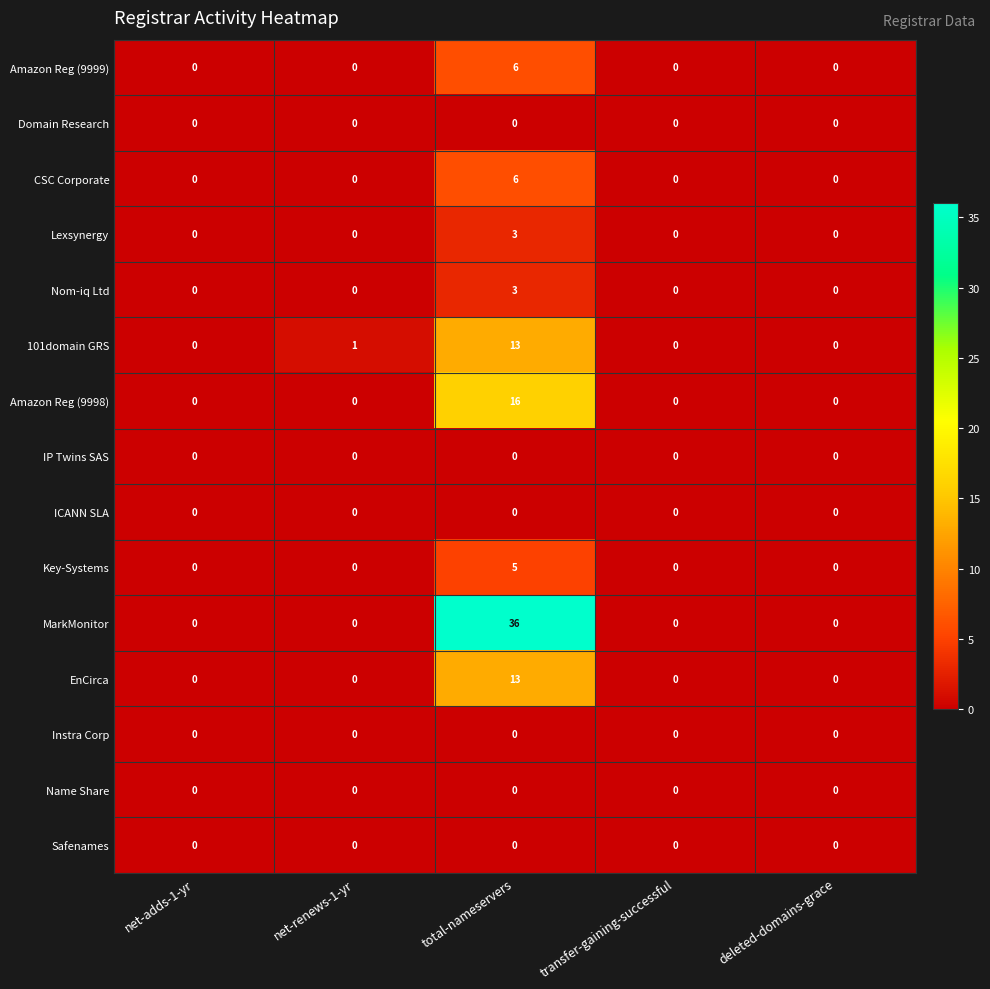

Which series has the widest spread of values?

MarkMonitor